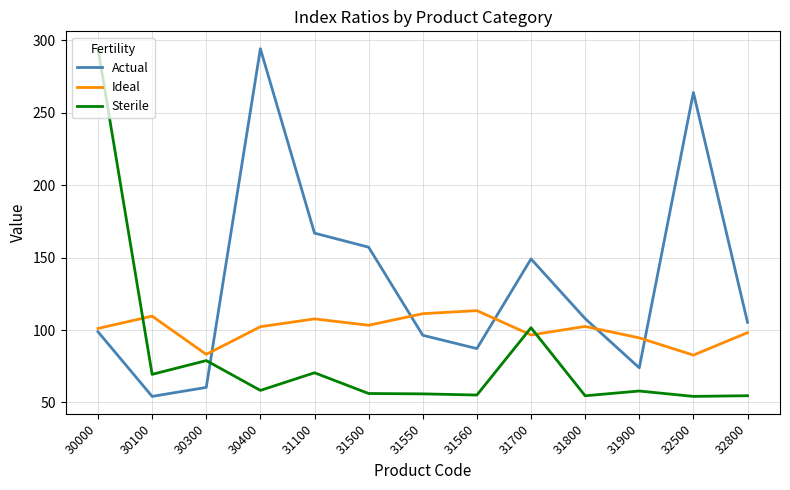

Where do Sterile and Ideal first cross each other?

30000 and 30100